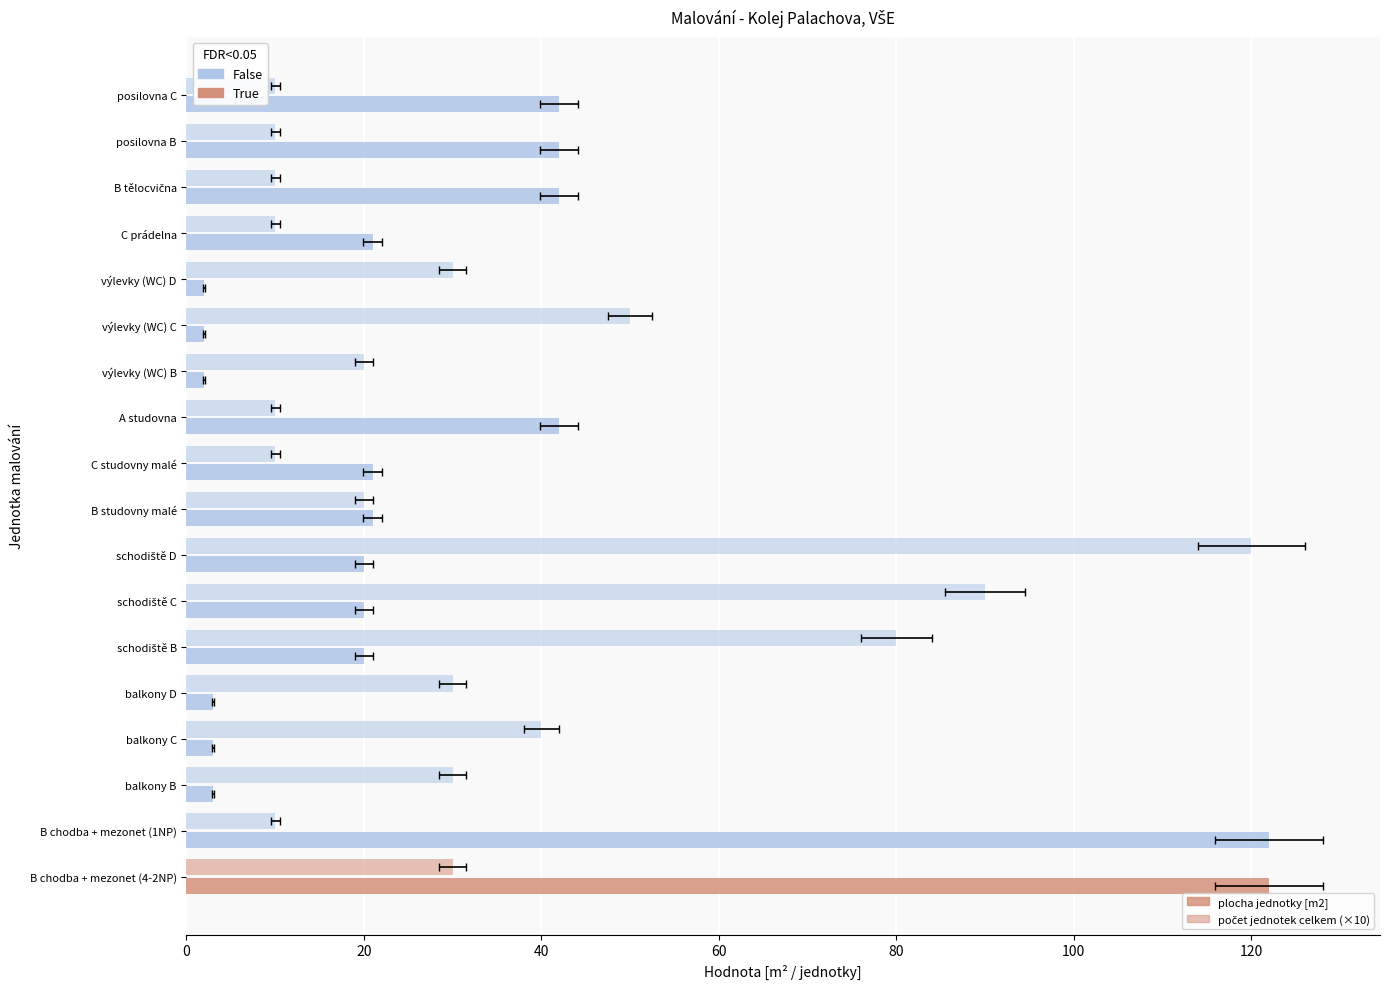

Which series changed the most between B chodba + mezonet (1NP) and balkony B?

plocha jednotky [m2]